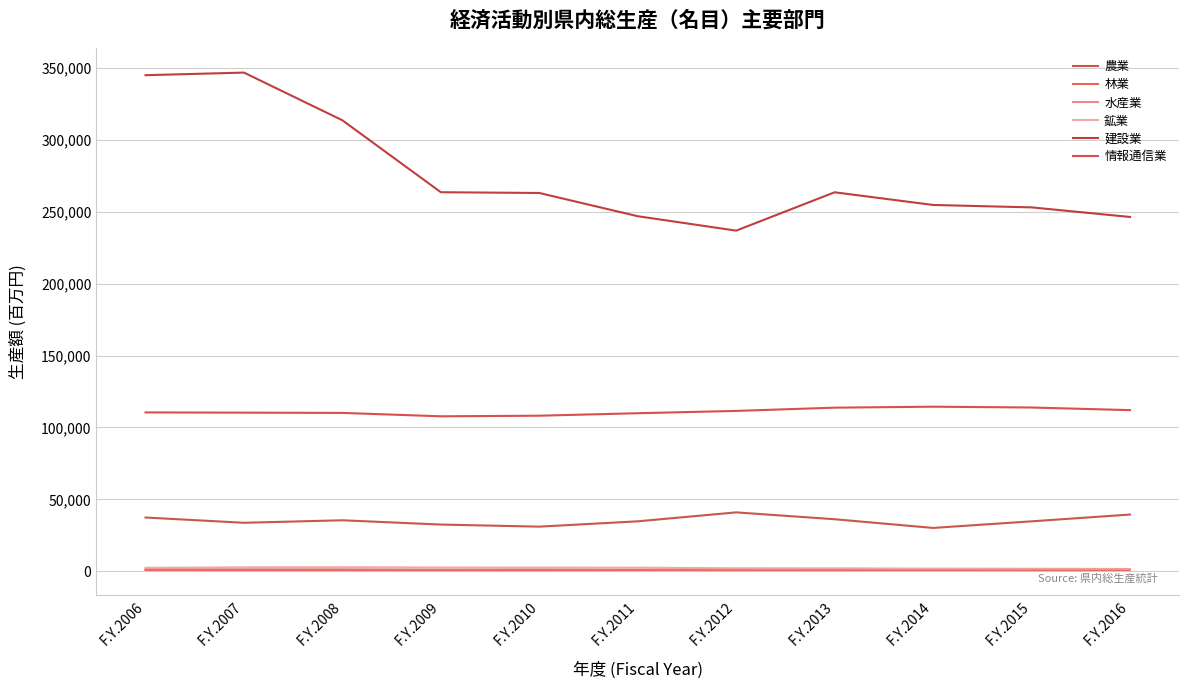

At how many categories does at least one series exceed 208091?

11